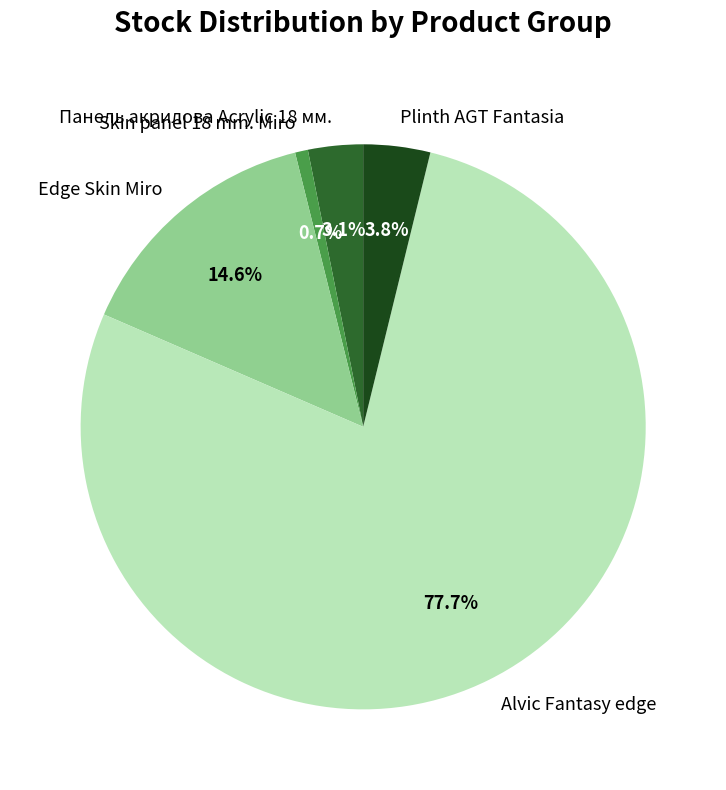

The Skin panel 18 mm. Miro slice represents 1% of the pie. True or false?

True